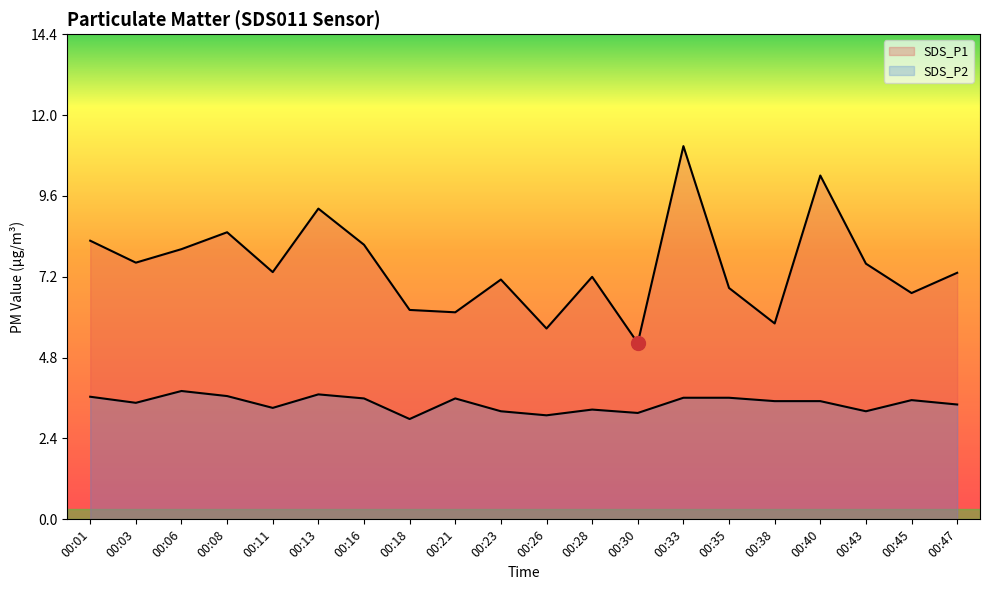

Reading left to right, extract all data points from this chart.

SDS_P1: 00:01=8.2	00:03=7.6	00:06=8.0	00:08=8.5	00:11=7.3	00:13=9.2	00:16=8.1	00:18=6.2	00:21=6.1	00:23=7.1	00:26=5.7	00:28=7.2	00:30=5.2	00:33=11.1	00:35=6.8	00:38=5.8	00:40=10.2	00:43=7.6	00:45=6.7	00:47=7.3
SDS_P2: 00:01=3.6	00:03=3.5	00:06=3.8	00:08=3.6	00:11=3.3	00:13=3.7	00:16=3.6	00:18=3.0	00:21=3.6	00:23=3.2	00:26=3.1	00:28=3.2	00:30=3.1	00:33=3.6	00:35=3.6	00:38=3.5	00:40=3.5	00:43=3.2	00:45=3.5	00:47=3.4